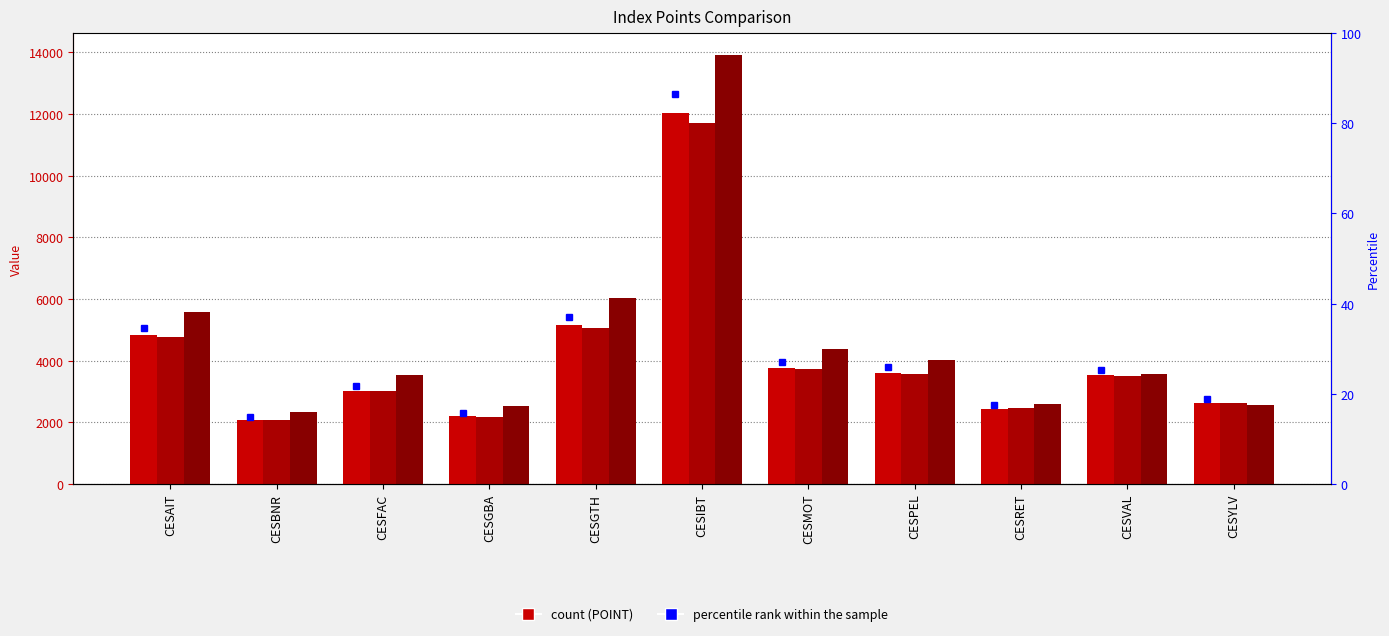

At which label is LASTDAYPOINT closest to 6881?

CESGTH